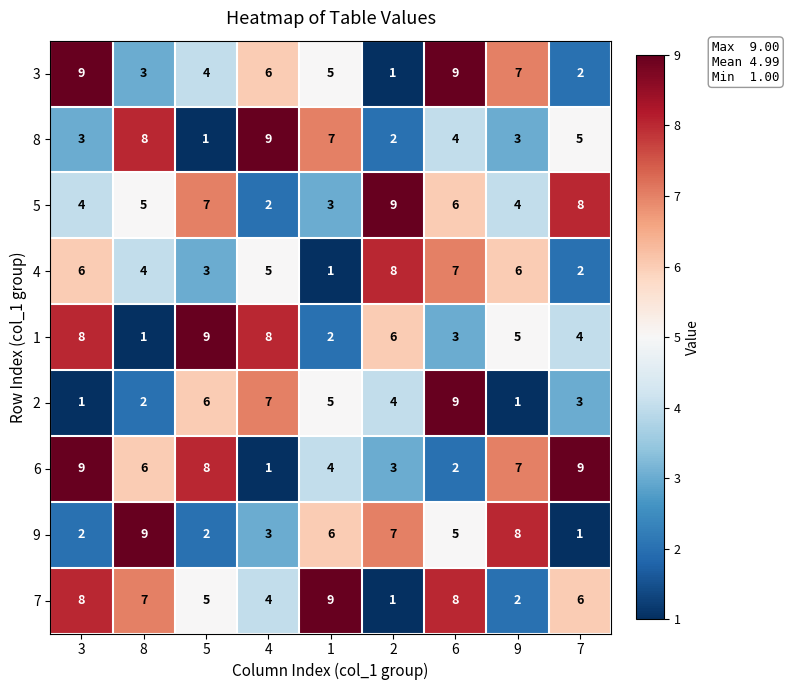

How many data points does each series have?

9